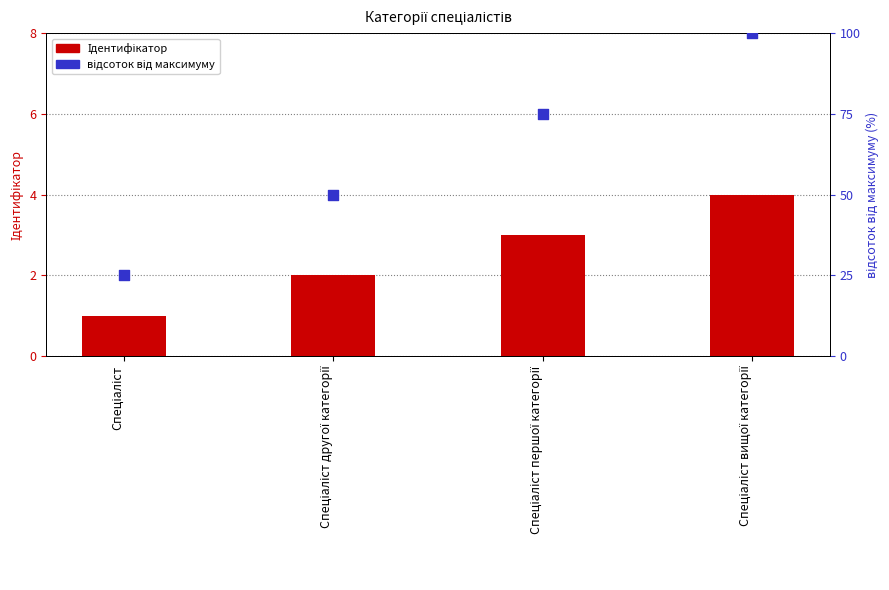

At how many categories does at least one series exceed 25?

3